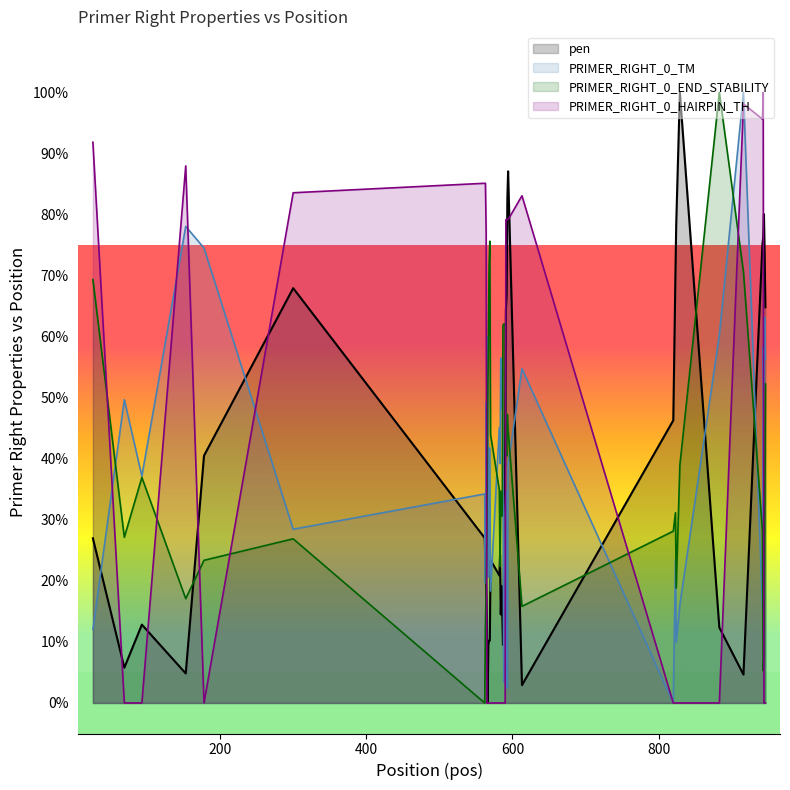

Which series ends up on top after the final intersection of HAIRPIN_TH (line) and END_STABILITY (line)?

END_STABILITY (line)